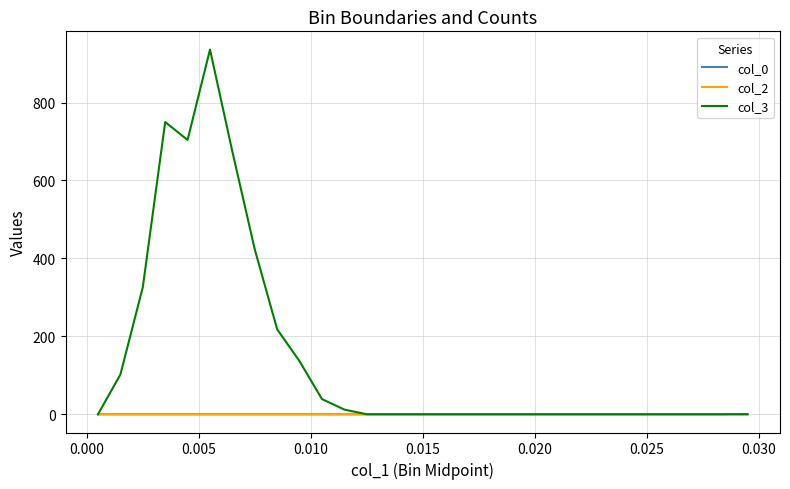

What is the greatest value displayed?

936.0